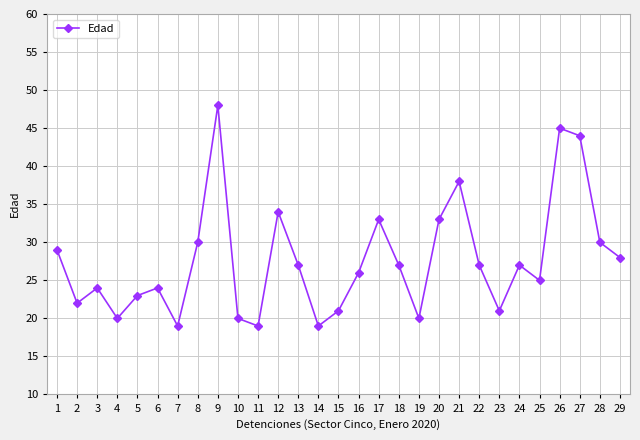

What is the change in value from 10 to 16?

+6